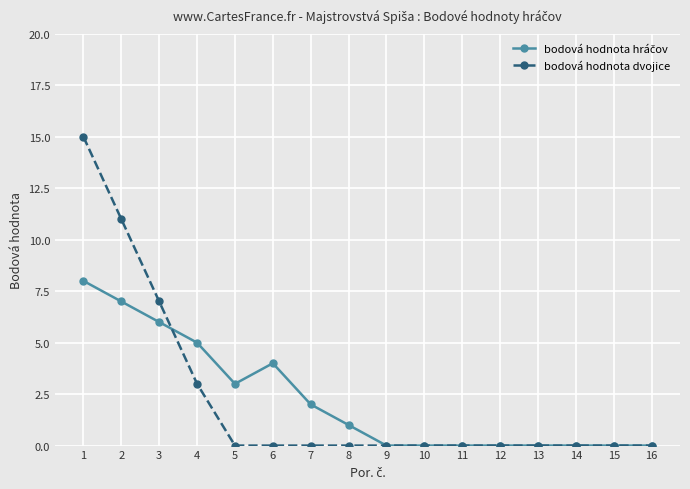

Which series has the widest spread of values?

bodová hodnota dvojice